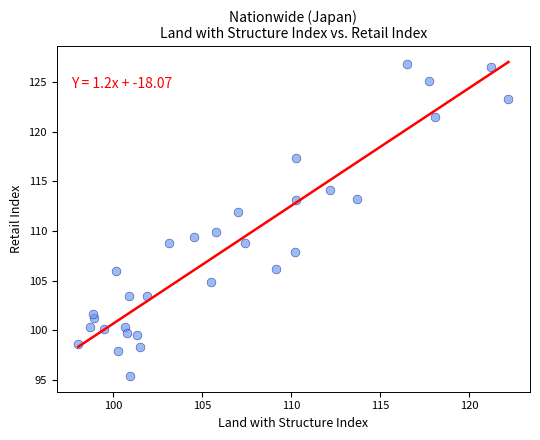

What is the range of X values (max minus min)?

24.1